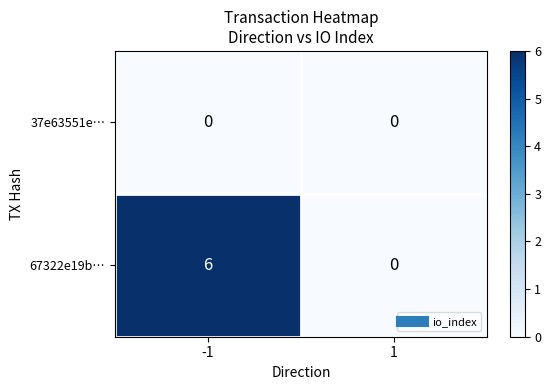

Is the value of 67322e19b… at -1 greater than the value of 37e63551e… at 1?

Yes